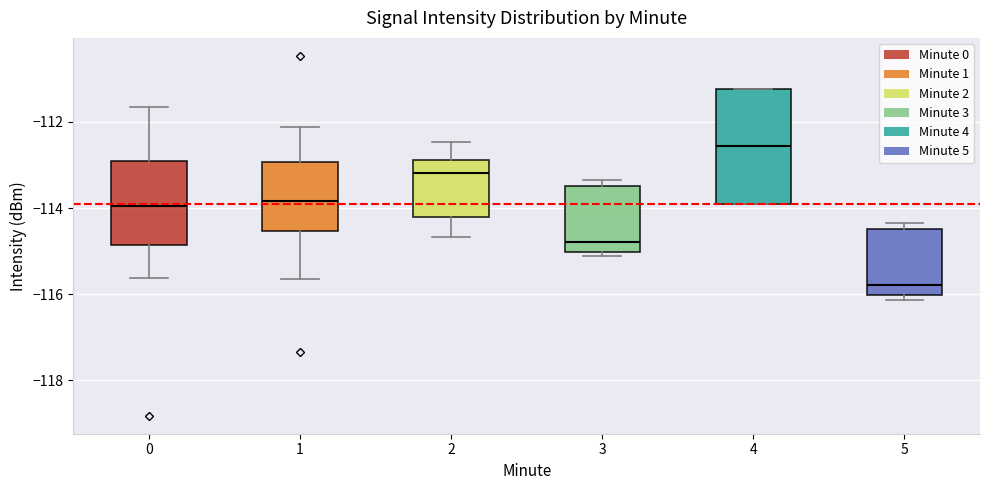

Reading left to right, read every box against the y-axis: the position of its median line, the range the box covers, and the ends of its whiskers. The values are not printed on the chart, so give them approximately, as read against the axis.

0: median -114.0, box -114.8 to -112.8, whiskers -115.6 to -111.6
1: median -113.8, box -114.6 to -113.0, whiskers -115.6 to -112.2
2: median -113.2, box -114.2 to -112.8, whiskers -114.6 to -112.4
3: median -114.8, box -115.0 to -113.4, whiskers -115.2 to -113.4 (just above the box's upper edge)
4: median -112.6, box -114.0 to -111.2, whiskers -114.0 to -111.2
5: median -115.8, box -116.0 to -114.4, whiskers -116.2 to -114.4 (just above the box's upper edge)